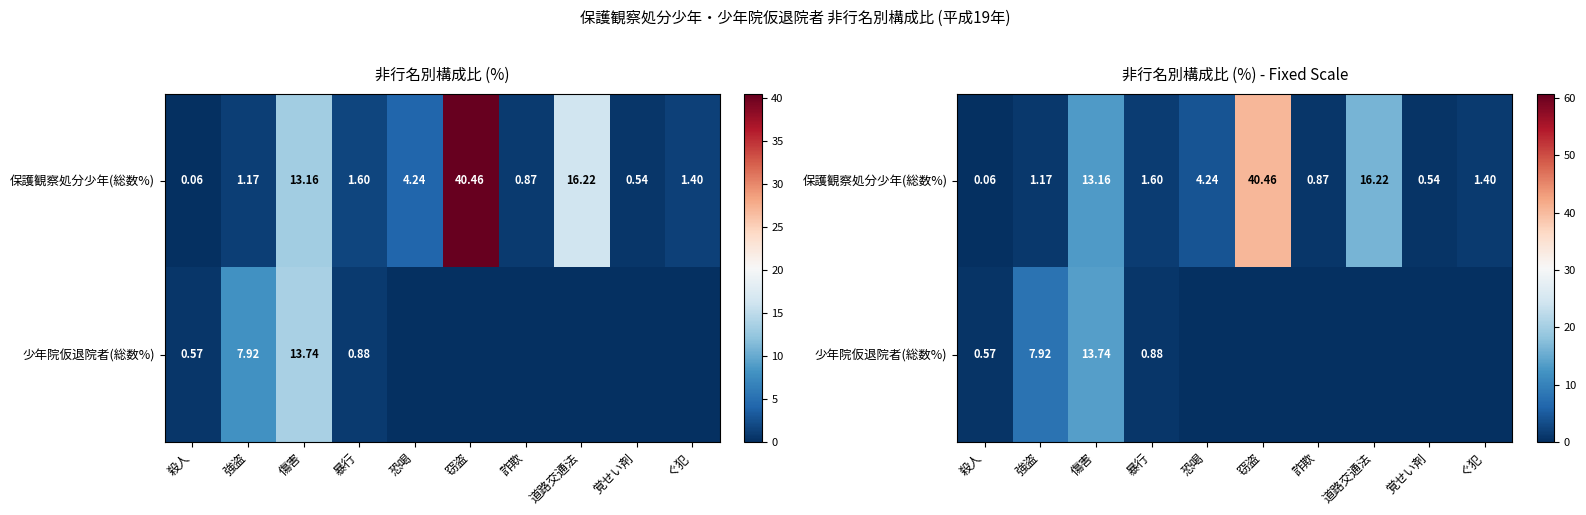

At how many categories does at least one series exceed 24?

1